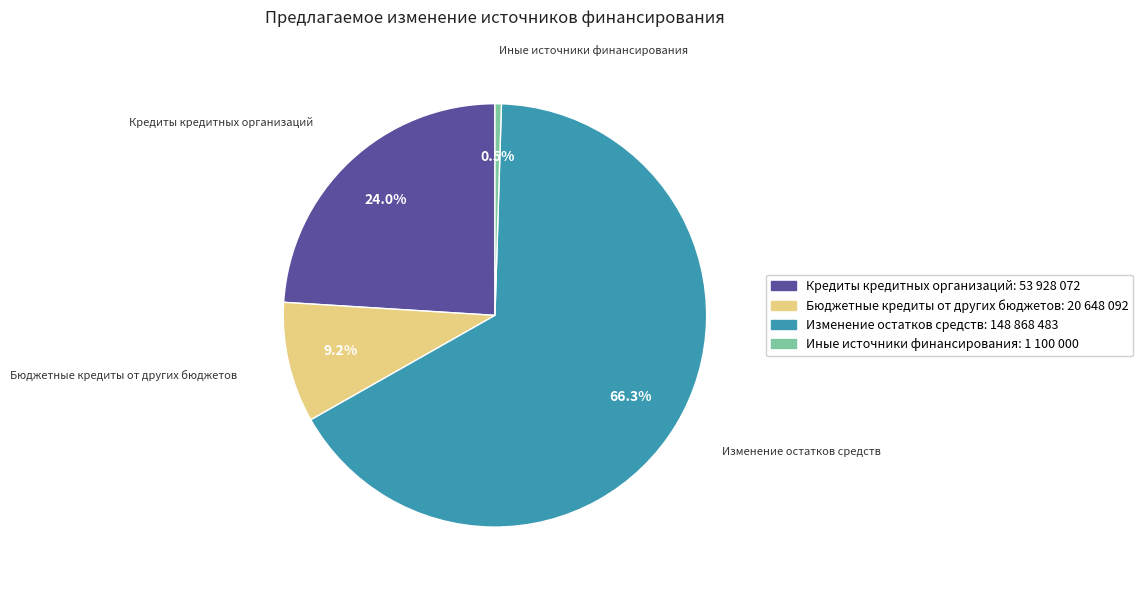

Which slice represents more than half of the pie?

Изменение остатков средств